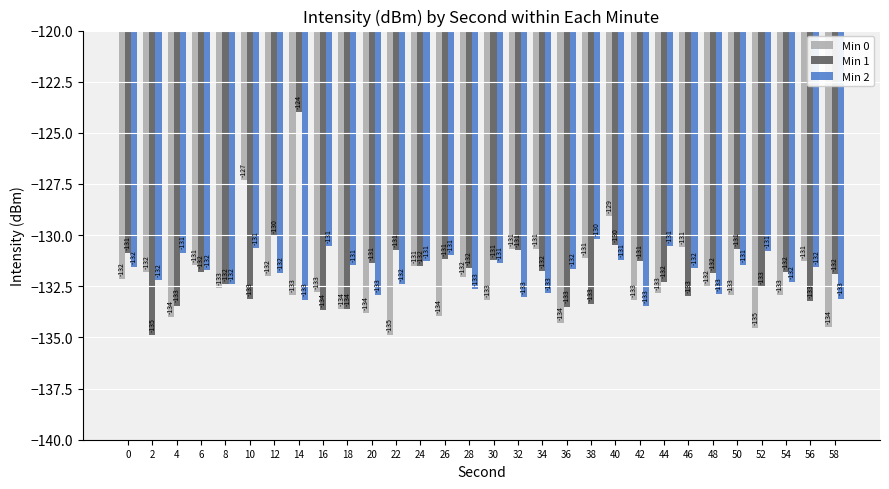

Which series has the largest total across all categories?

Min 1